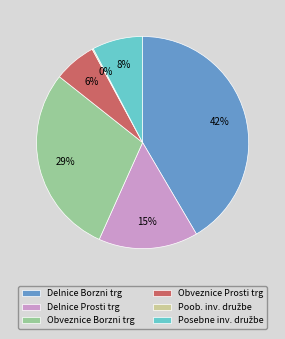

What is the ratio of the value at Obveznice Borzni trg to the value at Delnice Prosti trg?

1.9